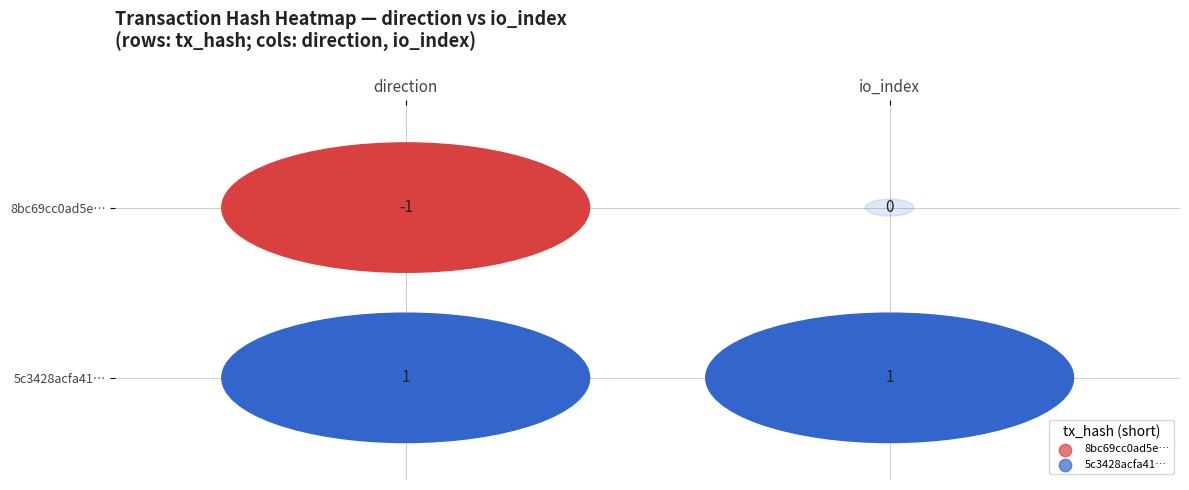

List the series in order of their peak value, lowest first.

8bc69cc0ad5e481cdb7b2413f7a9e801be83854, 5c3428acfa410a47ca0a8683f19b68790031503